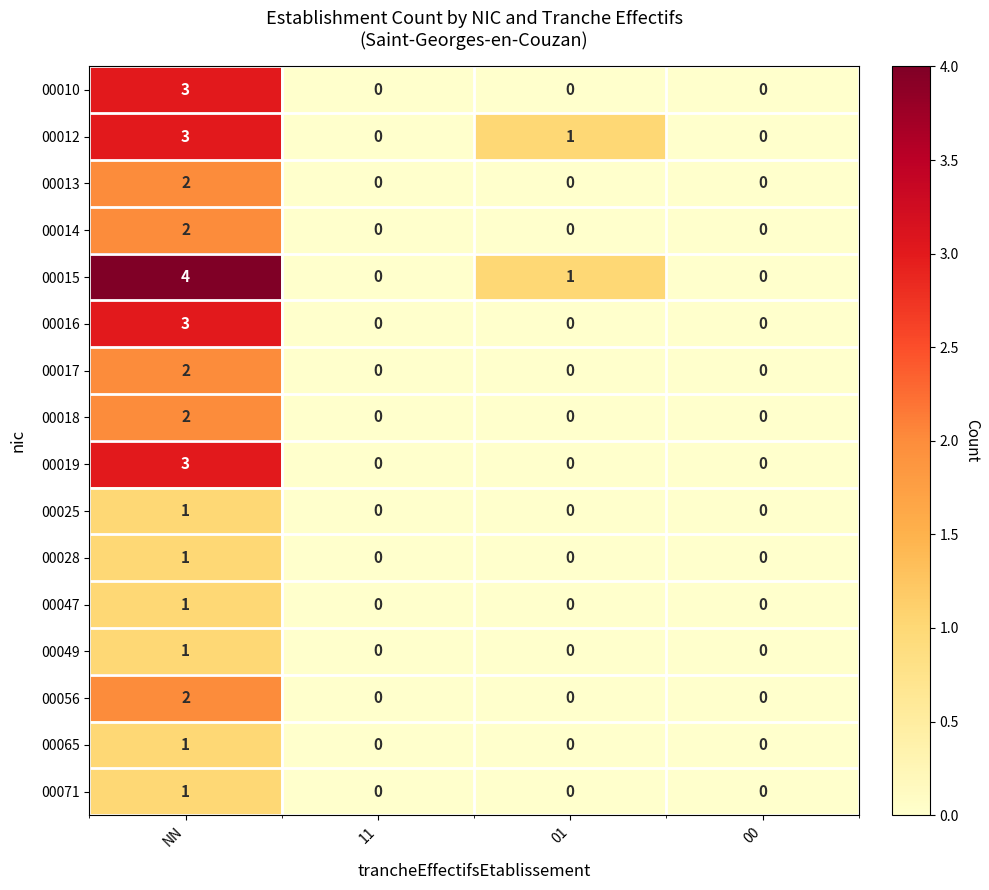

At which category does the chart reach its peak across all series?

NN